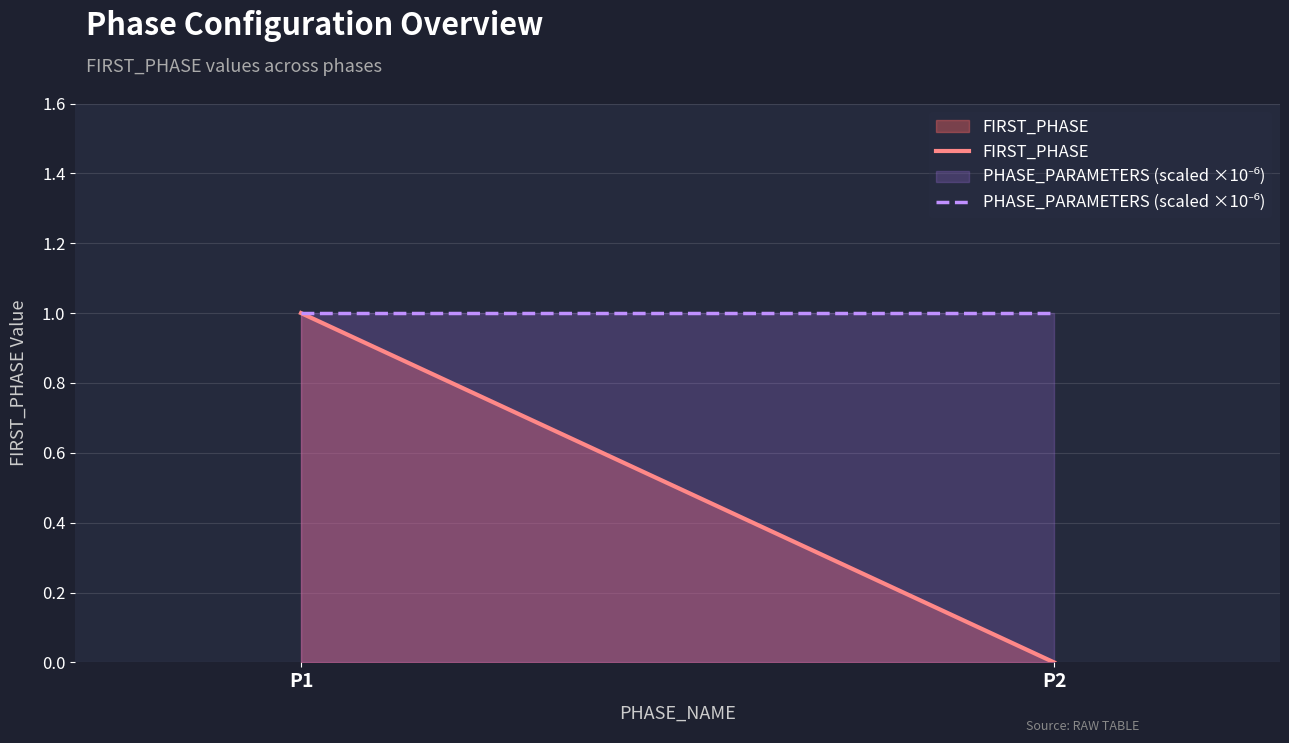

Rank the categories by FIRST_PHASE value from highest to lowest.

P1, P2